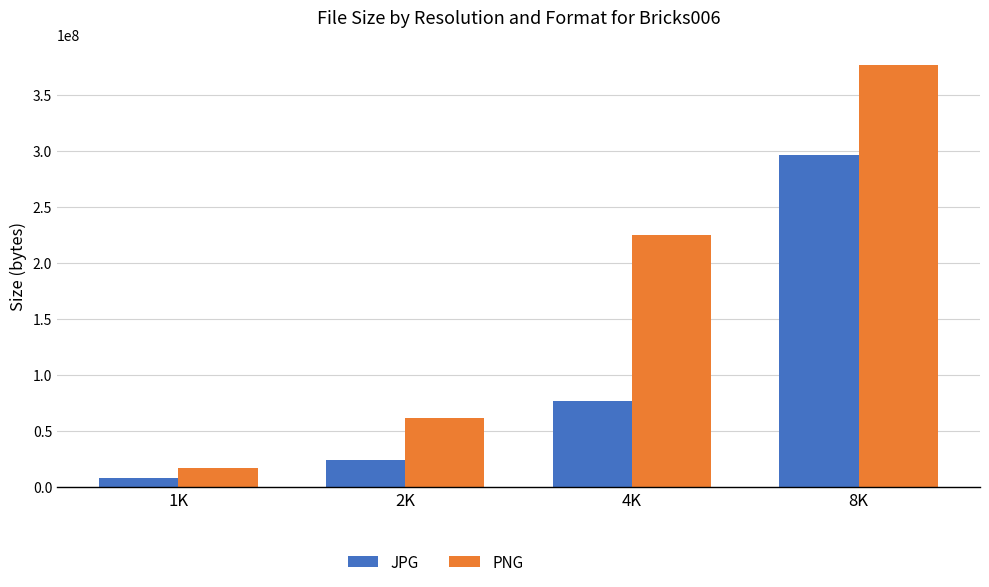

Read the PNG value at 1K, to the nearest 10.

17046930